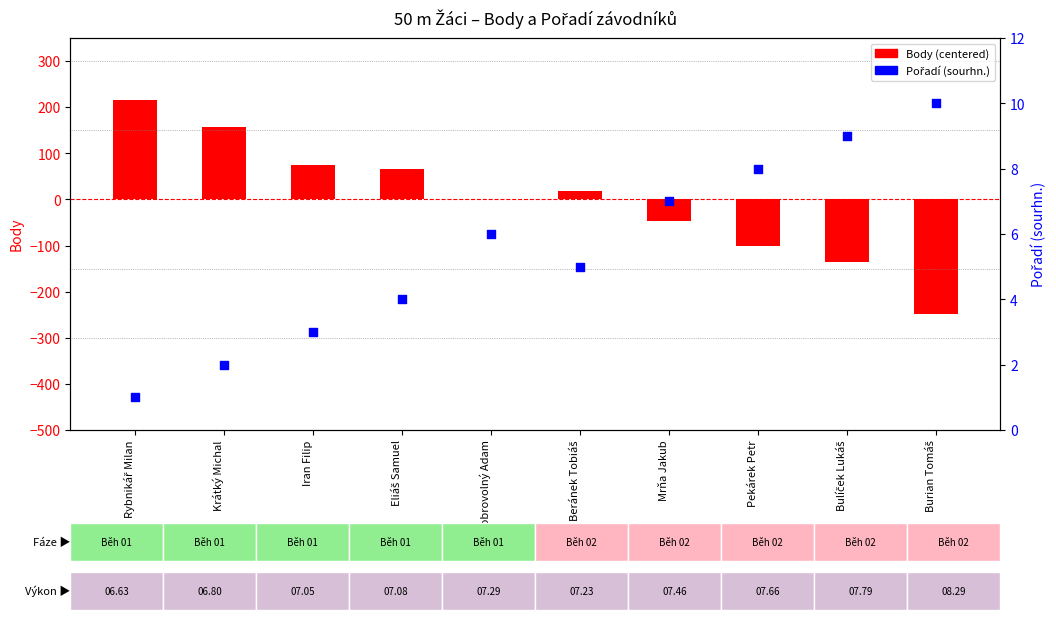

At which category is the sum across all series the highest?

Rybnikář Milan